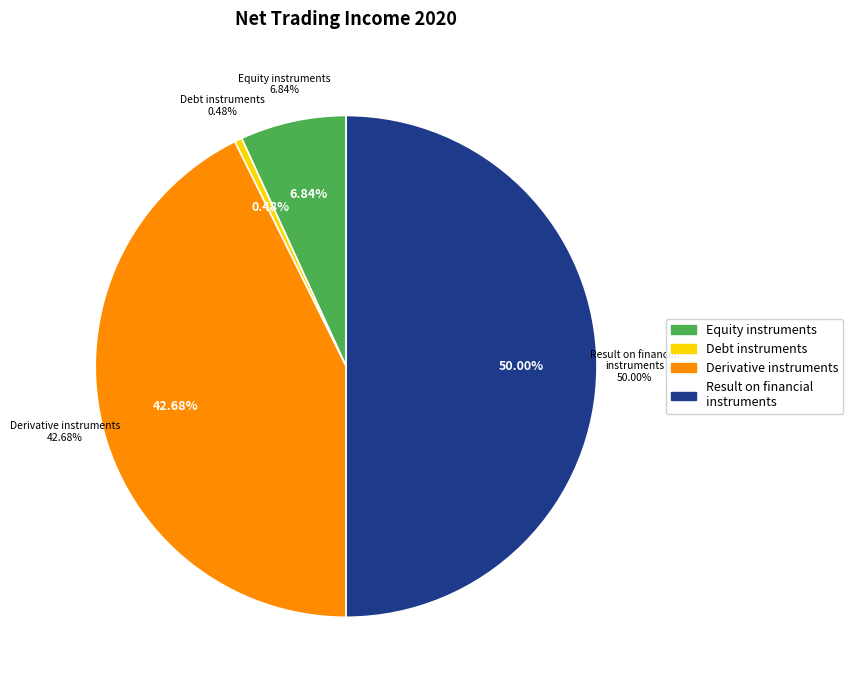

To the nearest percent, what is the combined percentage of Equity instruments measured at fair value and Derivative instruments and result on foreign exchange?

50%